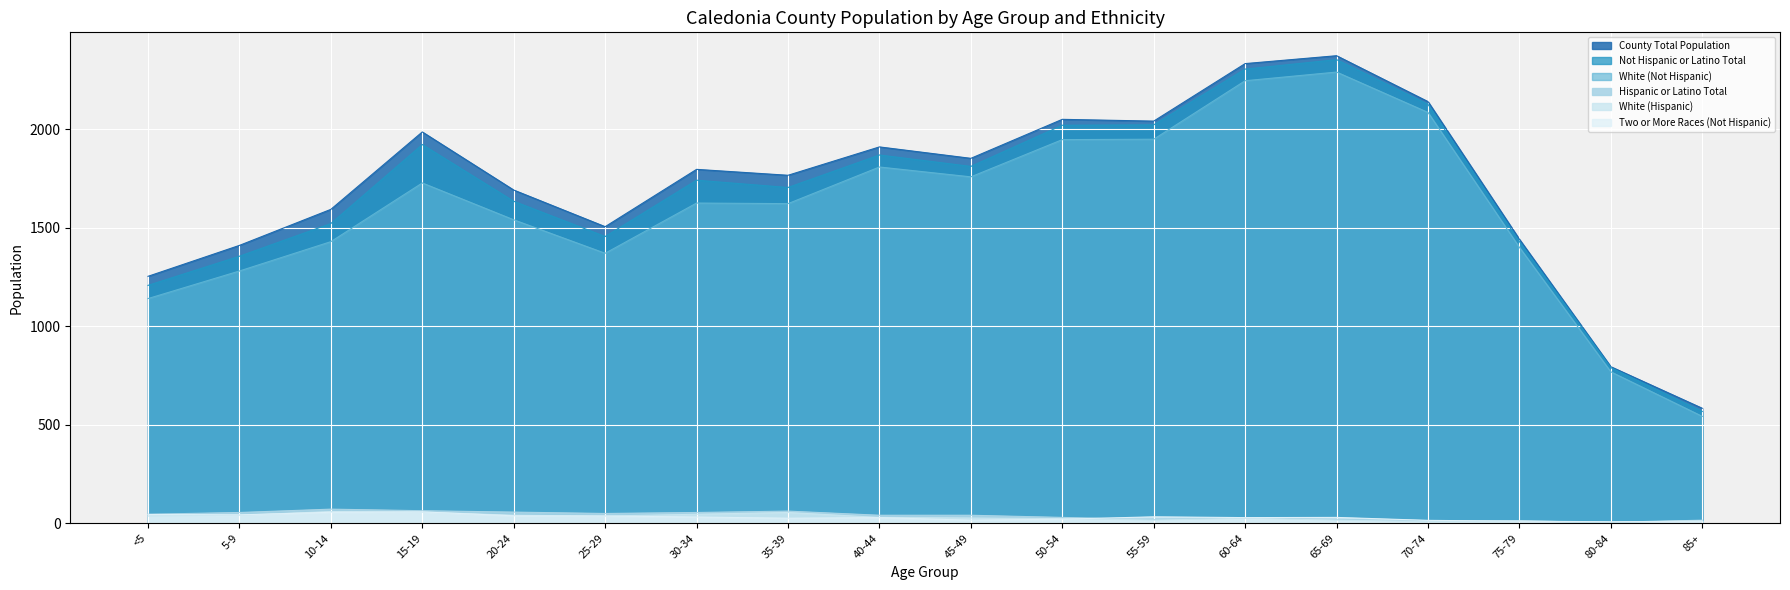

Where is the first local maximum for White (Not Hispanic)?

15-19